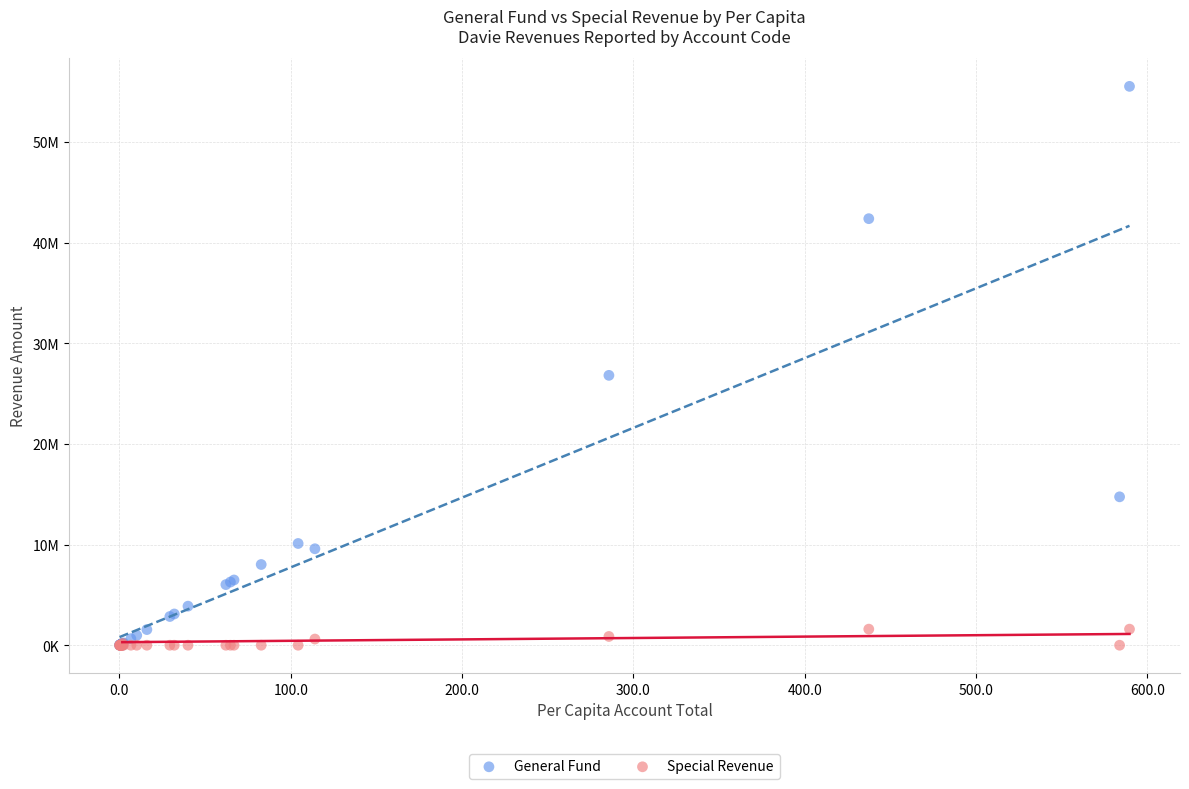

What are all the series names shown in the legend?

General Fund, Special Revenue